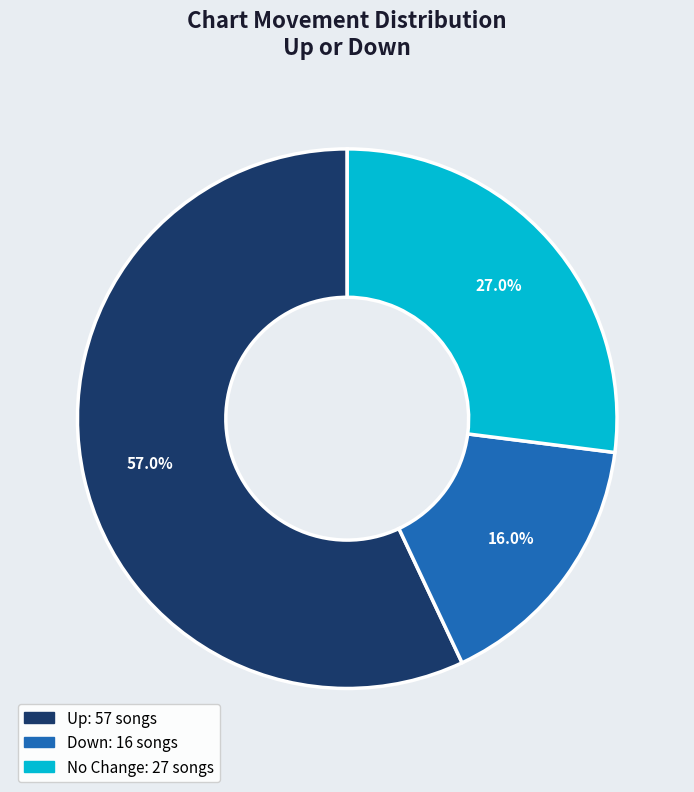

Is there a majority slice in this chart?

Yes